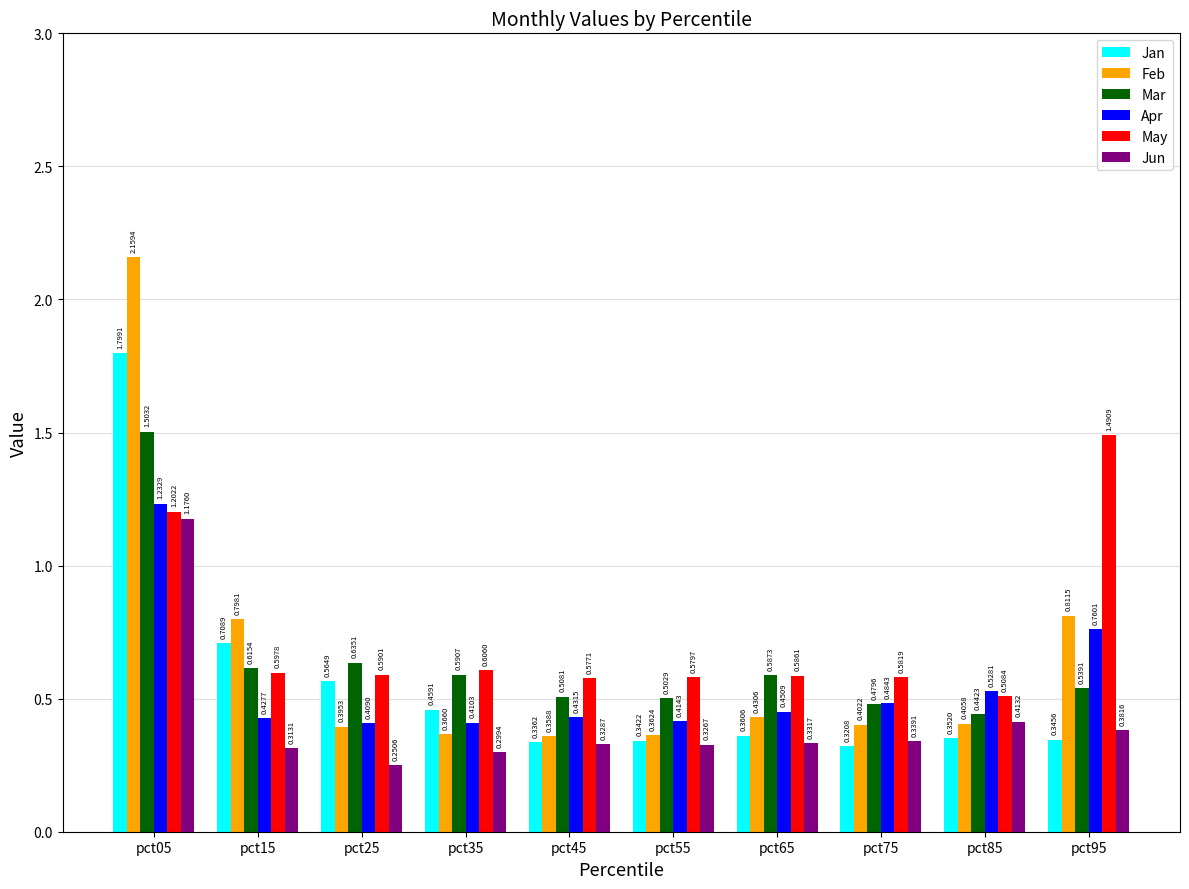

Which series changed the most between pct55 and pct65?

Mar